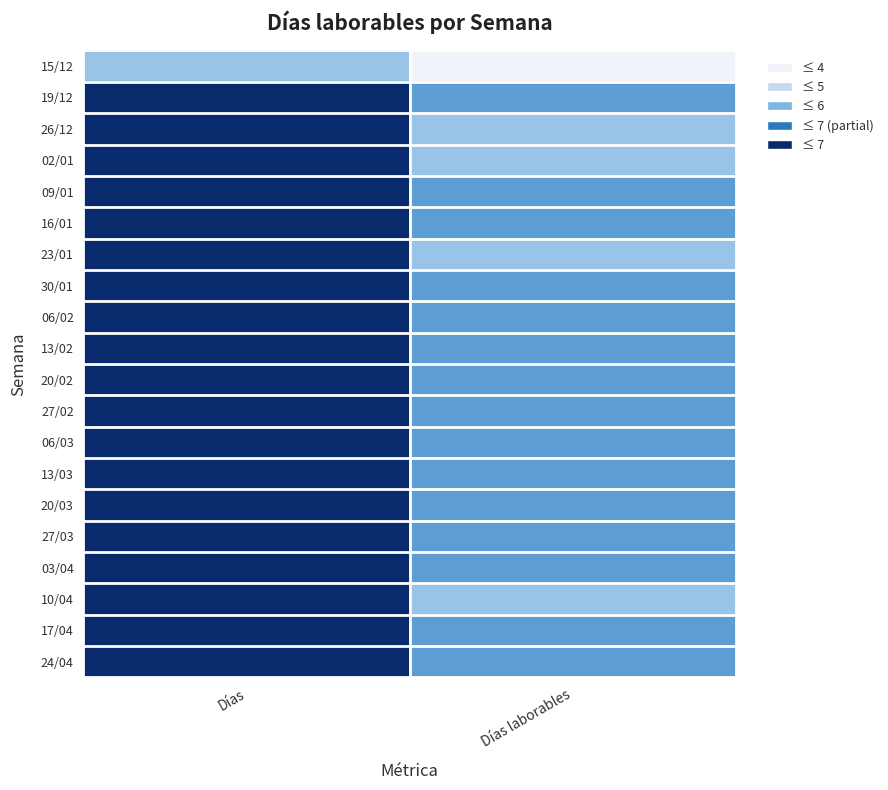

Reading right to left, list all the values displayed in this chart.

15/12: Días laborables=2	Días=4
19/12: Días laborables=5	Días=7
26/12: Días laborables=4	Días=7
02/01: Días laborables=4	Días=7
09/01: Días laborables=5	Días=7
16/01: Días laborables=5	Días=7
23/01: Días laborables=4	Días=7
30/01: Días laborables=5	Días=7
06/02: Días laborables=5	Días=7
13/02: Días laborables=5	Días=7
20/02: Días laborables=5	Días=7
27/02: Días laborables=5	Días=7
06/03: Días laborables=5	Días=7
13/03: Días laborables=5	Días=7
20/03: Días laborables=5	Días=7
27/03: Días laborables=5	Días=7
03/04: Días laborables=5	Días=7
10/04: Días laborables=4	Días=7
17/04: Días laborables=5	Días=7
24/04: Días laborables=5	Días=7